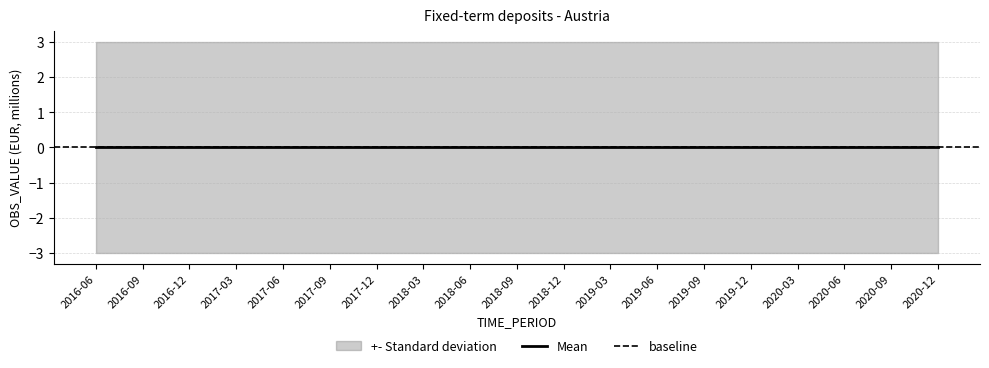

True or false: Lower has more than 2 interior local peaks.

False